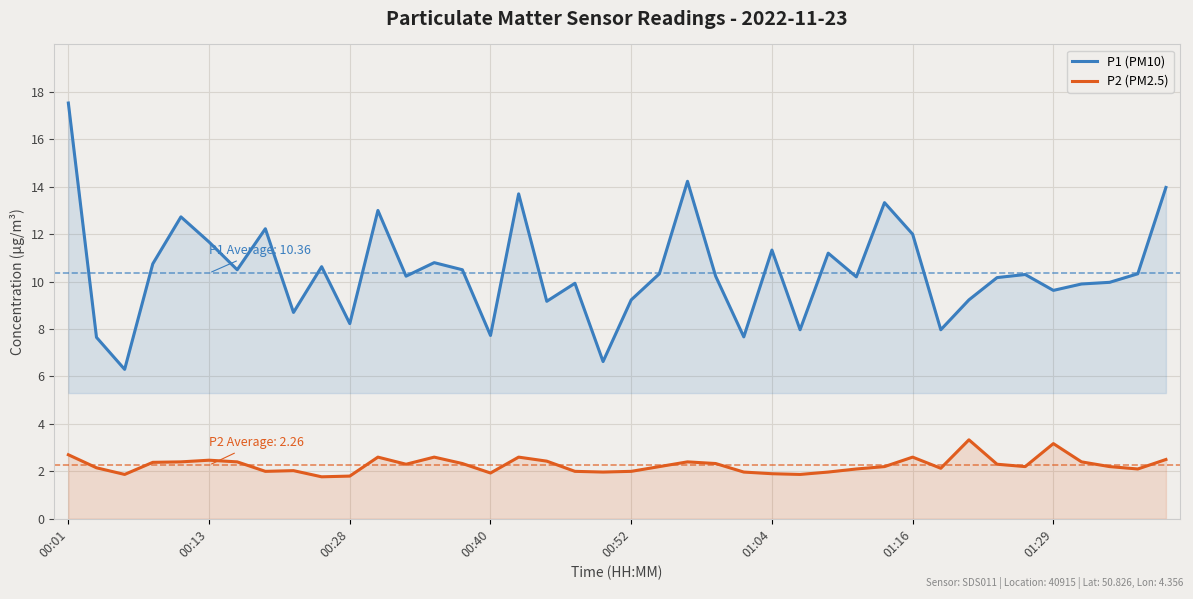

Which series has the largest total across all categories?

P1 (PM10)